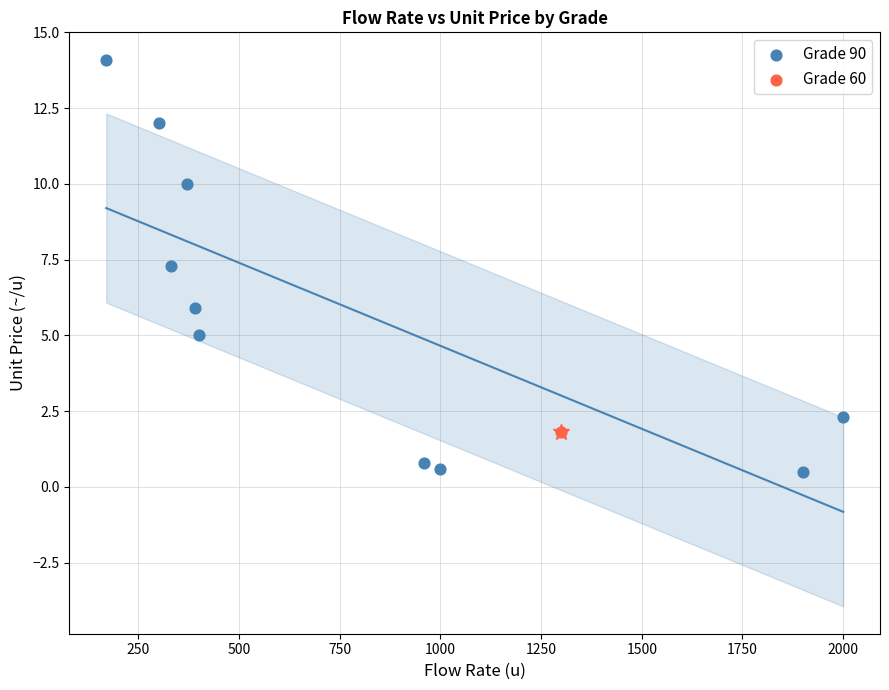

What are all the series names shown in the legend?

Grade 90, Grade 60